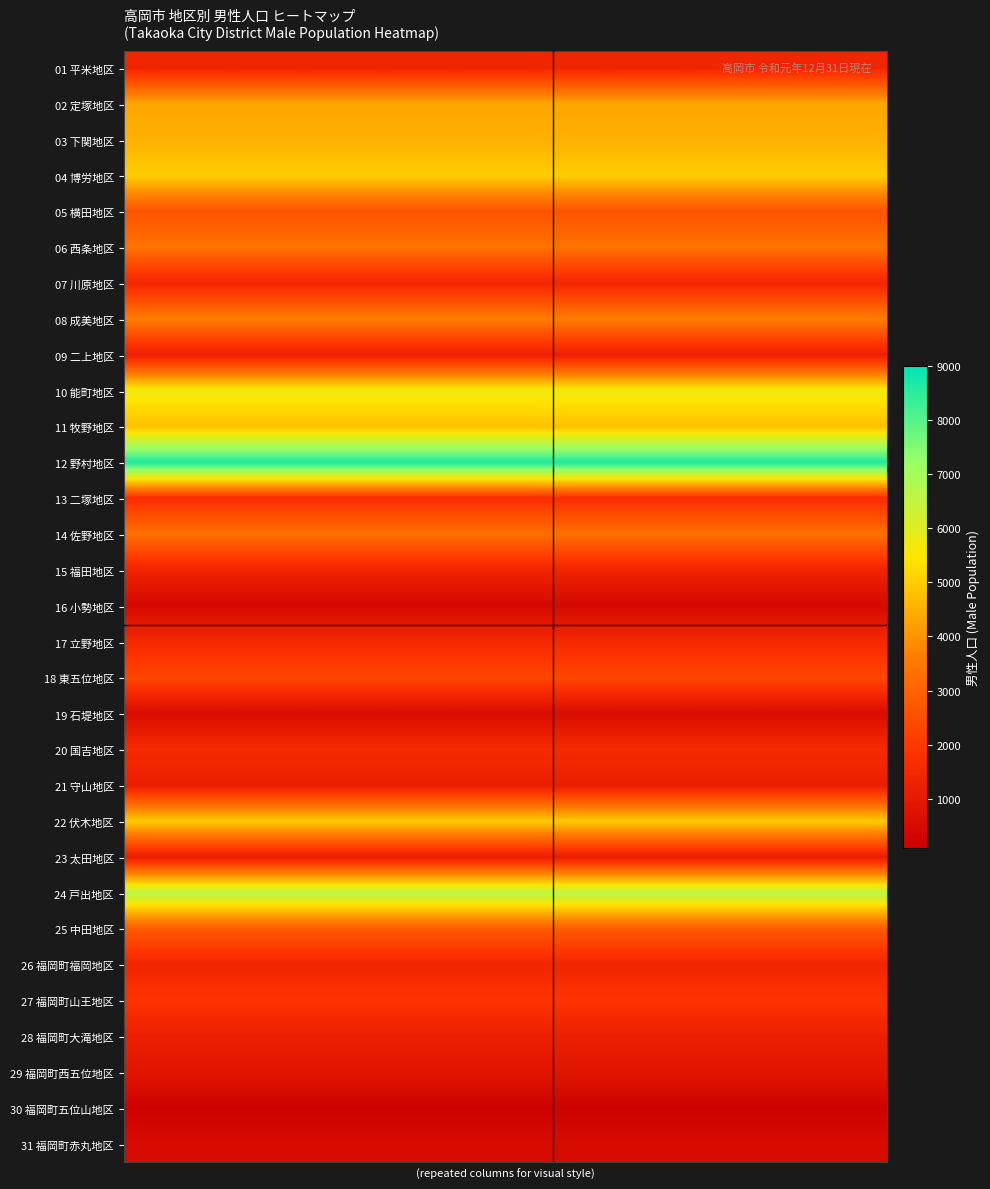

How many categories are shown in the chart?

8